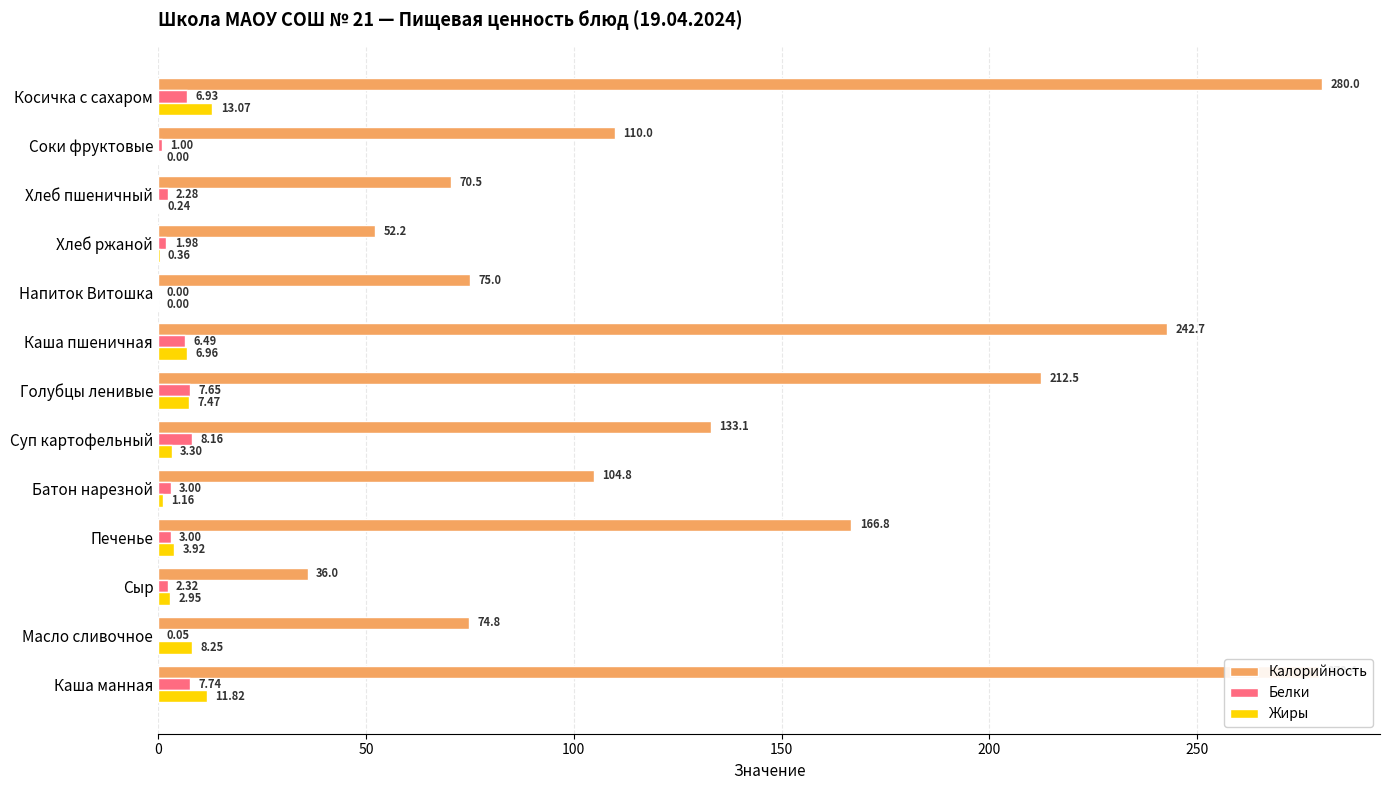

What is the total value across all series at Напиток Витошка?

75.0